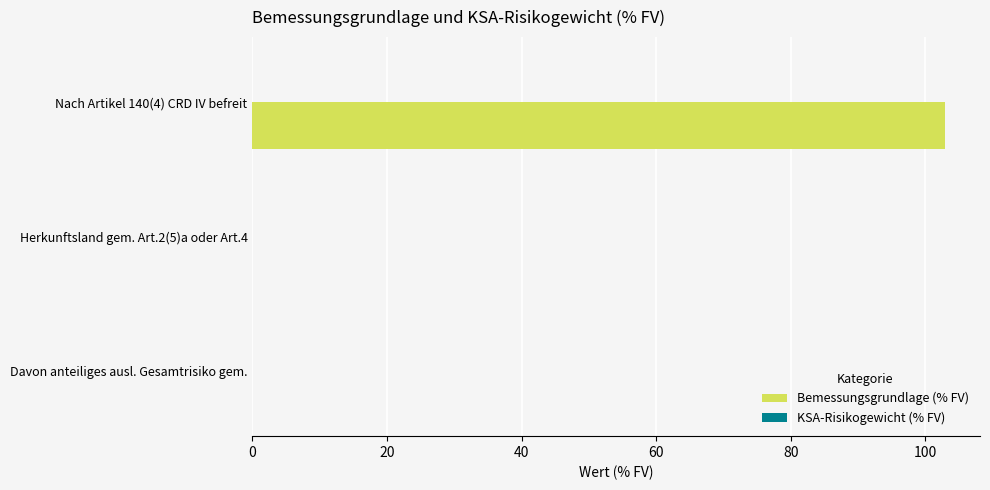

What is the change in value from Nach Artikel 140(4) CRD IV befreit to Herkunftsland gem. Art.2(5)a oder Art.4?

-103.0